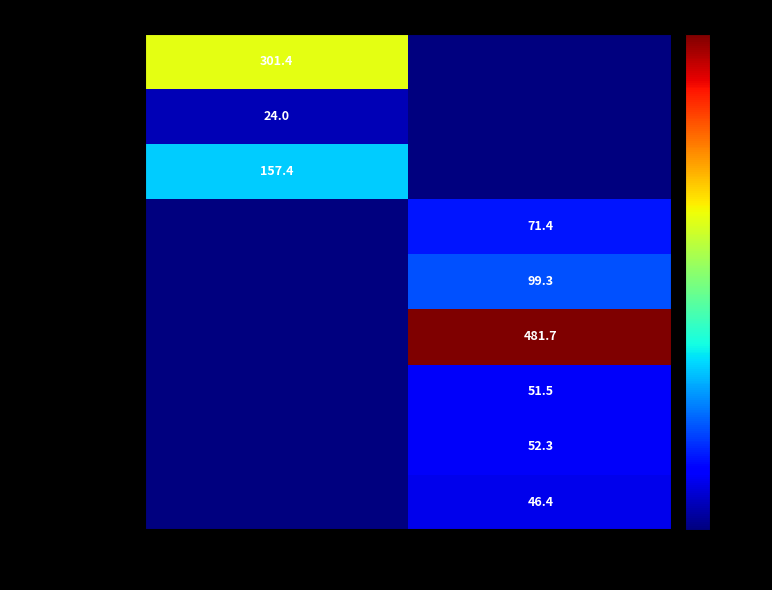

The value of хлеб/выпечка at Завтрак is 157.4. True or false?

True